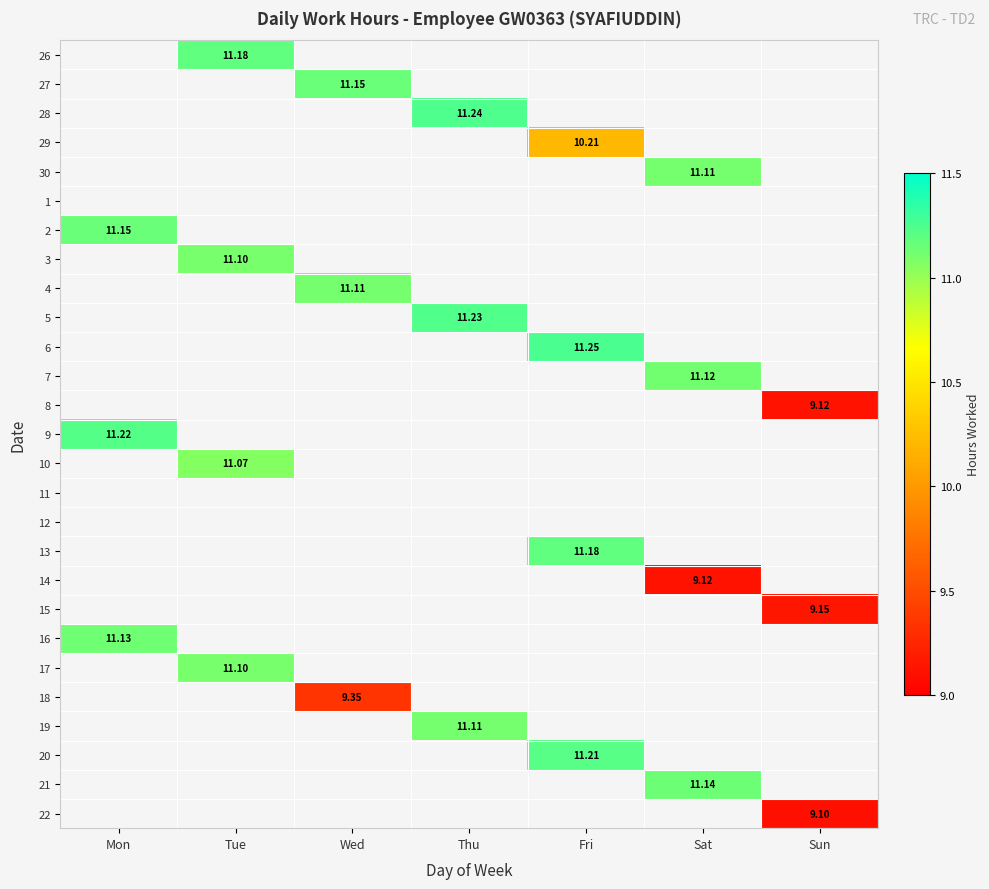

Is the value of 28 at Thu greater than the value of 3 at Sat?

No